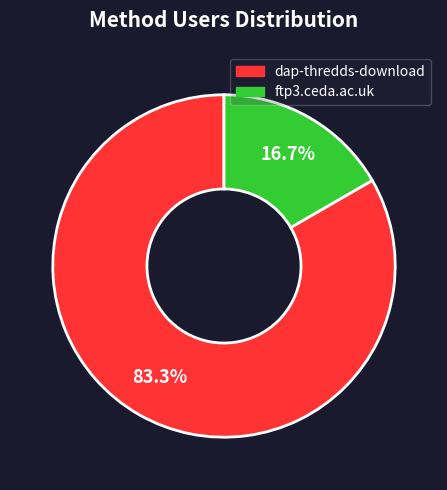

Between dap-thredds-download and ftp3.ceda.ac.uk, which is larger?

dap-thredds-download